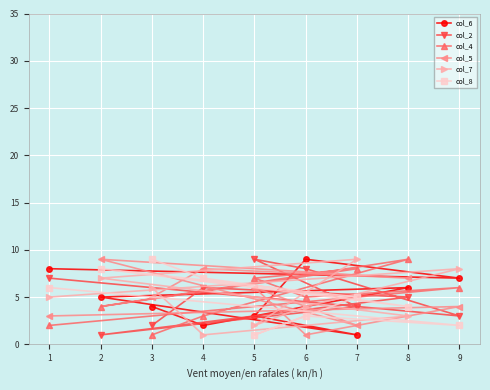

Which category has the lowest value in the col_7 series?

4